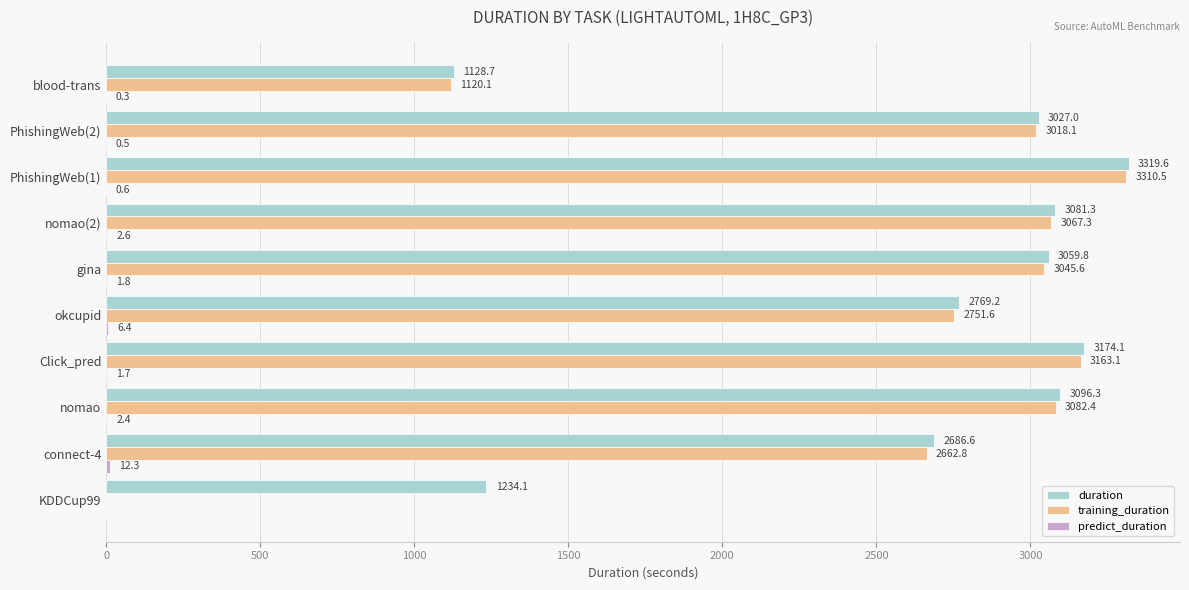

Where is training_duration nearest to the value 1655?

blood-trans